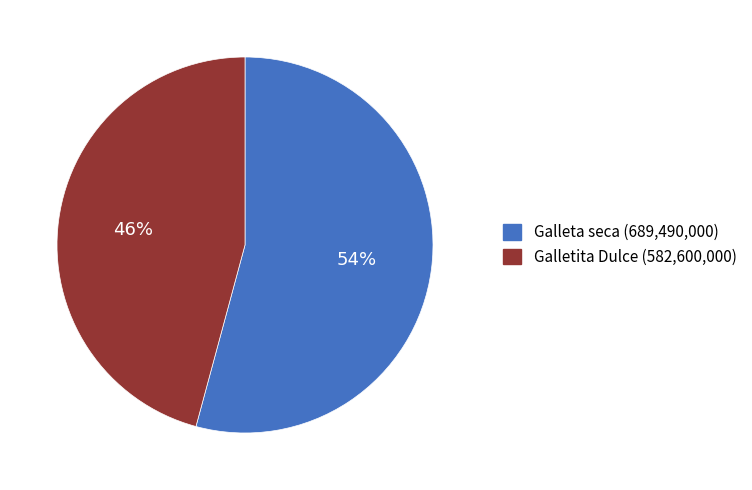

To the nearest percent, what percentage of the pie is Galleta seca?

54%